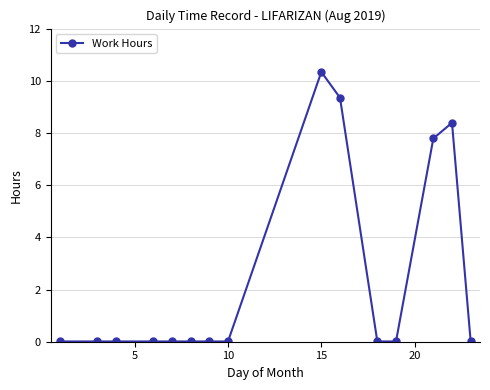

How many lines are shown in the chart?

1